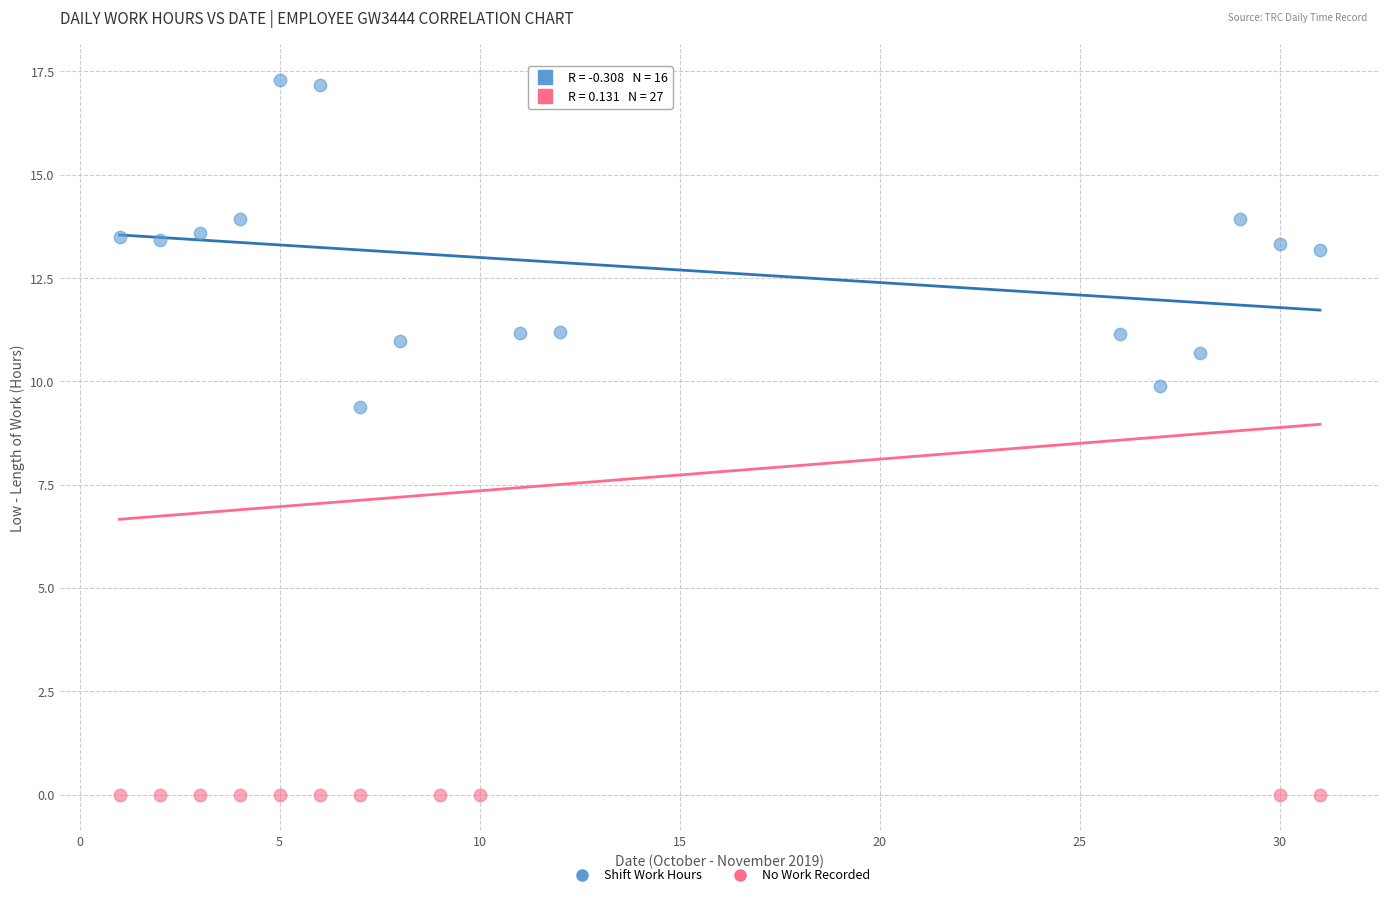

Which series contains the lowest Y value?

No Work Recorded